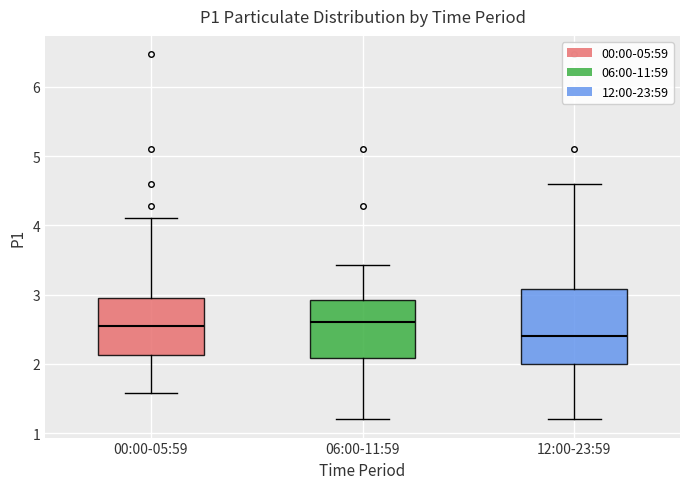

Reading left to right, read every box against the y-axis: the position of its median line, the range the box covers, and the ends of its whiskers. The values are not printed on the chart, so give them approximately, as read against the axis.

00:00-05:59: median 2.6, box 2.1 to 3.0, whiskers 1.6 to 4.1
06:00-11:59: median 2.6, box 2.1 to 2.9, whiskers 1.2 to 3.4
12:00-23:59: median 2.4, box 2.0 to 3.1, whiskers 1.2 to 4.6